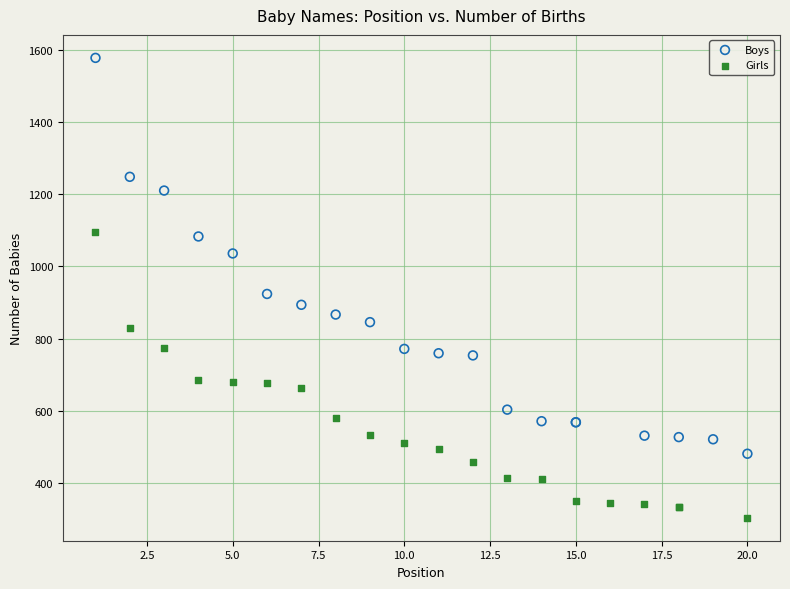

Which series has the widest spread of Y values?

Boys